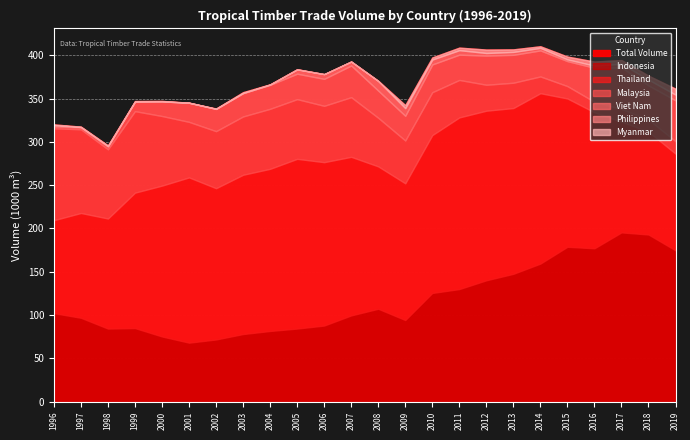

Reading right to left, extract all data points from this chart.

Indonesia: 174.7	193.0	195.4	177.1	178.8	159.4	147.6	140.1	130.0	125.5	94.2	107.2	99.6	87.9	84.4	81.6	78.1	71.8	68.1	75.2	84.9	84.3	96.8	102.2
Thailand: 111.7	118.7	127.9	157.0	171.3	196.8	191.5	195.9	198.2	182.3	157.9	164.5	183.2	188.7	196.0	187.3	183.9	174.7	190.9	174.2	156.4	127.2	121.0	107.4
Malaysia: 14.4	14.1	14.7	12.1	14.3	19.4	29.2	30.0	43.3	49.5	49.4	56.1	68.9	65.1	68.9	69.3	67.4	65.9	64.1	80.4	94.1	79.9	96.7	106.1
Viet Nam: 47.1	39.4	47.9	39.3	28.9	30.1	32.2	33.7	29.2	32.1	28.5	31.4	36.6	31.1	29.4	27.7	27.0	25.6	22.1	16.8	10.9	3.1	2.2	2.2
Philippines: 6.6	6.7	4.4	2.4	2.0	2.9	3.4	3.0	5.2	5.6	8.8	11.1	4.6	5.5	4.9	0.4	0.0	0.2	0.0	0.1	0.2	0.7	0.4	1.7
Myanmar: 6.9	4.6	4.2	4.8	3.2	1.9	2.9	4.0	2.9	2.4	3.5	0.2	0.0	0.0	0.3	0.2	1.1	0.3	0.0	0.6	0.6	0.7	0.4	0.7